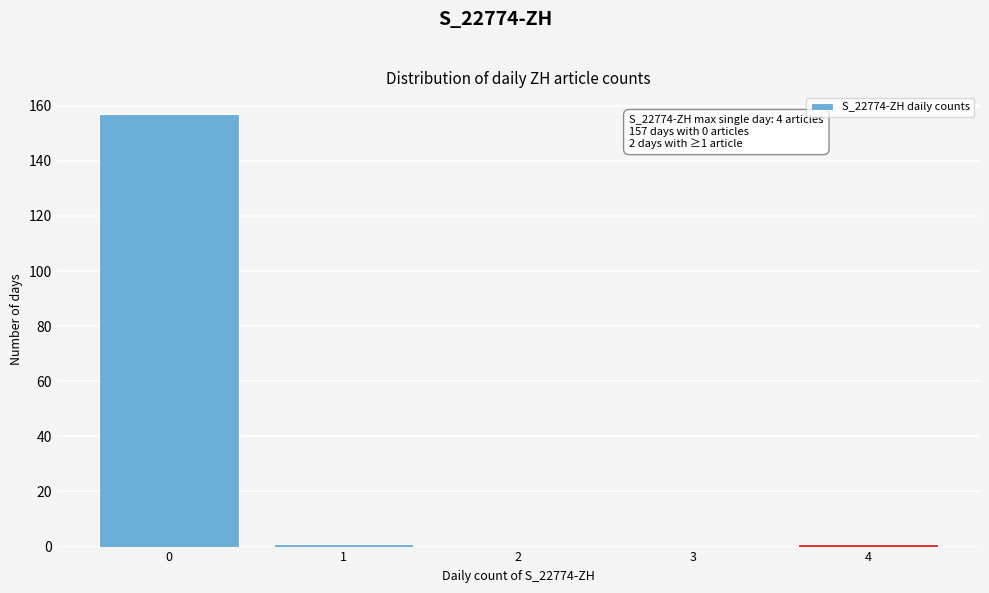

Reading left to right, transcribe all the data shown in this chart.

0=157	1=1	2=0	3=0	4=1